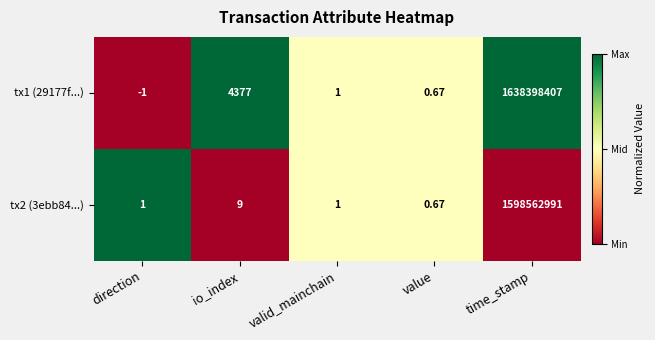

List the series in order of their overall mean, highest first.

tx1 (29177f...), tx2 (3ebb84...)